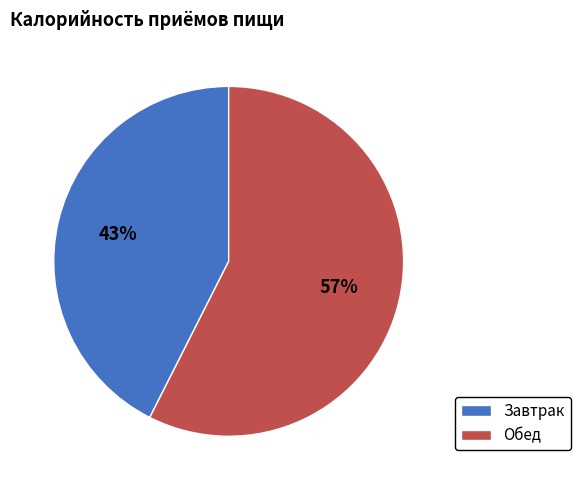

Combined, do Завтрак and Обед account for over 50%?

Yes